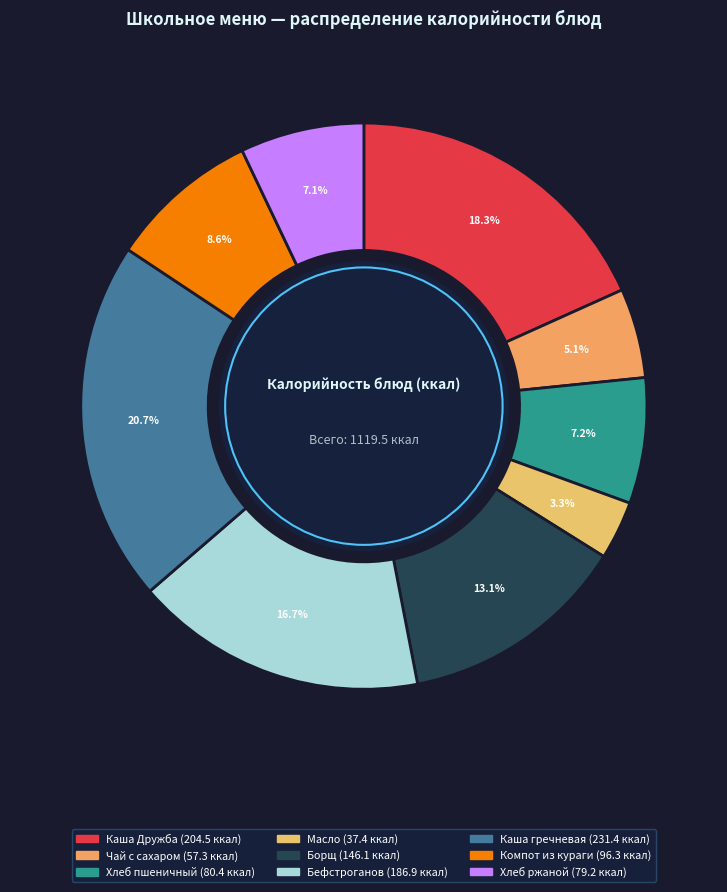

To the nearest percent, what is the combined percentage of Борщ and Хлеб пшеничный?

20%